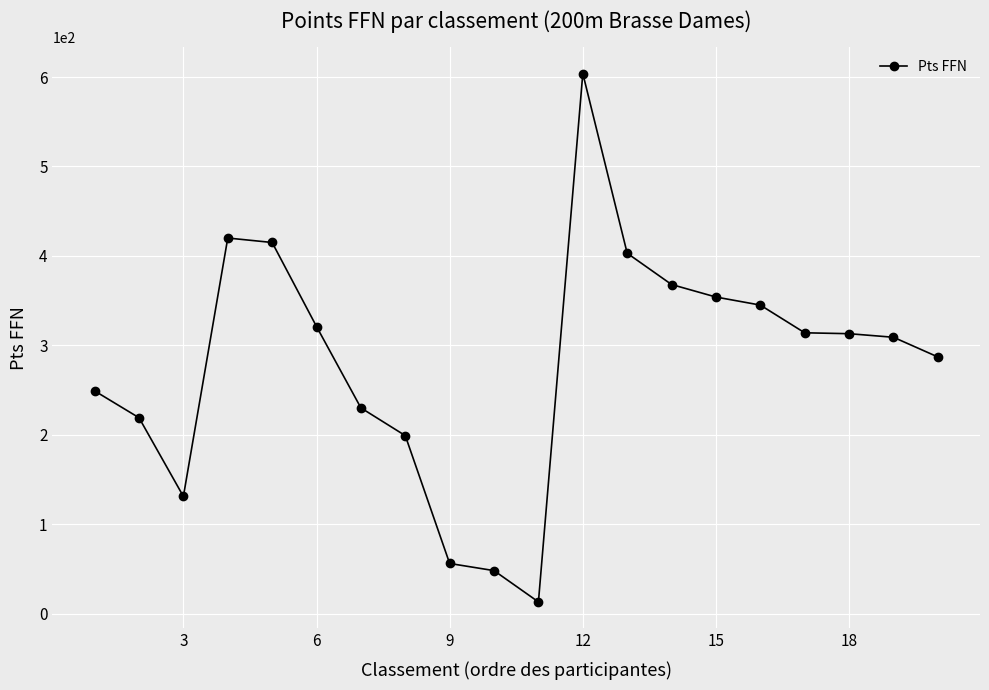

What is the greatest value displayed?

604